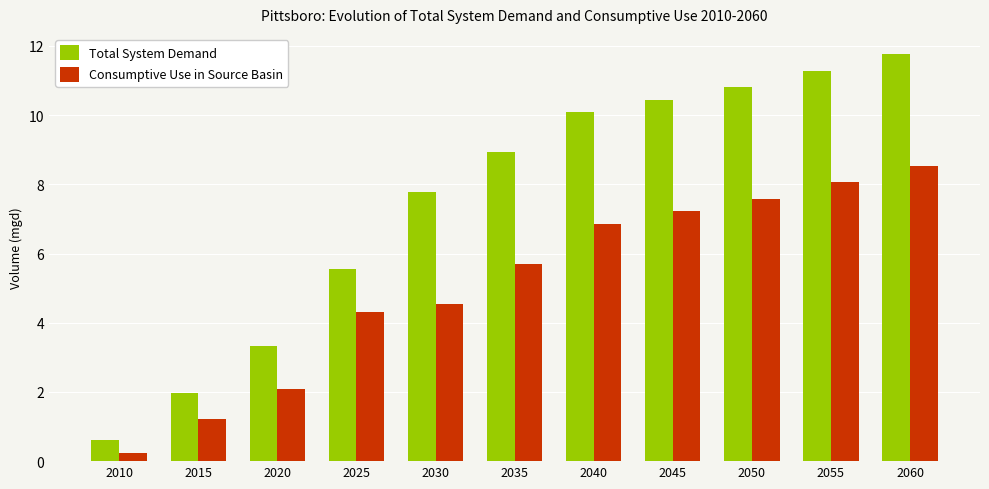

Rank the series by their average value, from highest to lowest.

Total System Demand, Consumptive Use in Source Basin